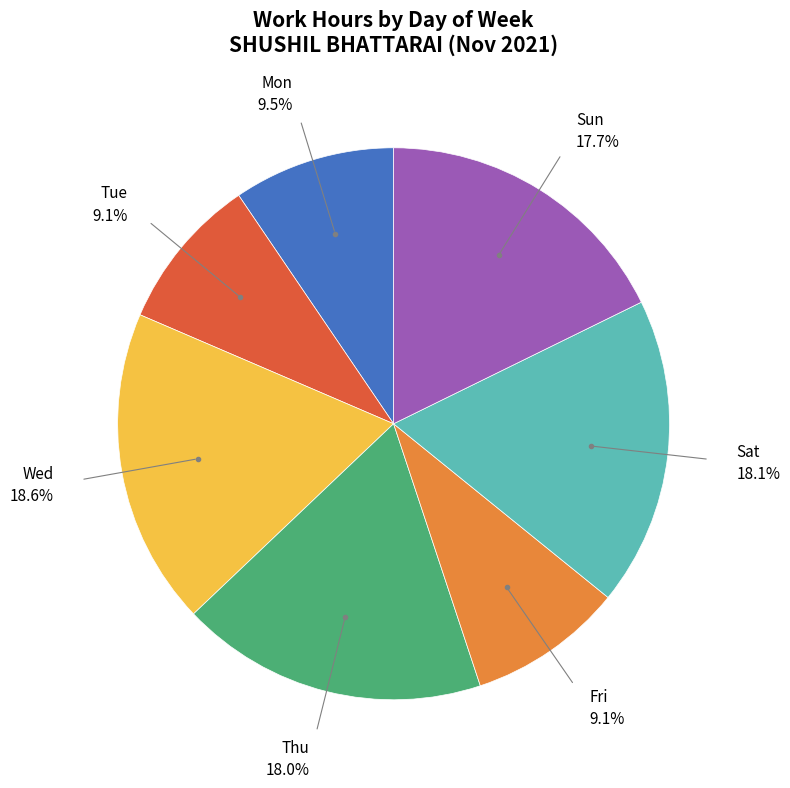

Is there any slice that represents more than half of the pie?

No